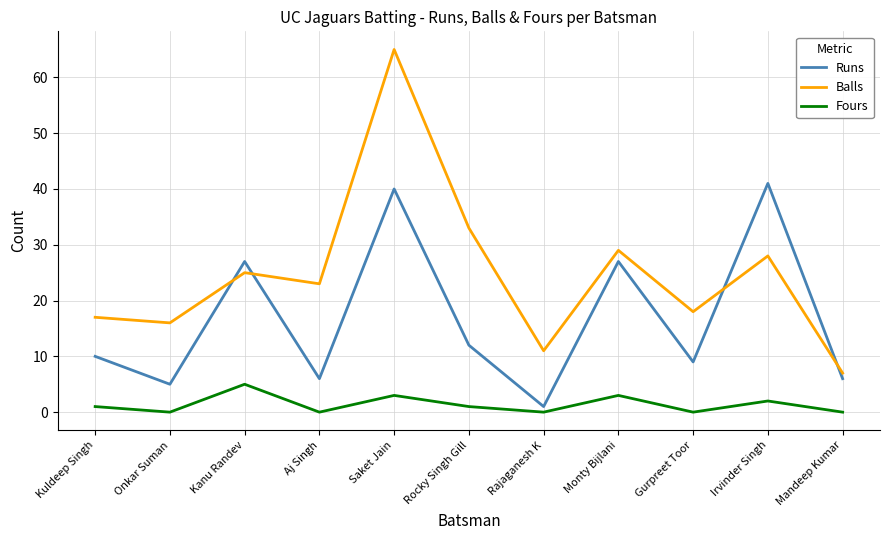

What position from the right is Onkar Suman?

10